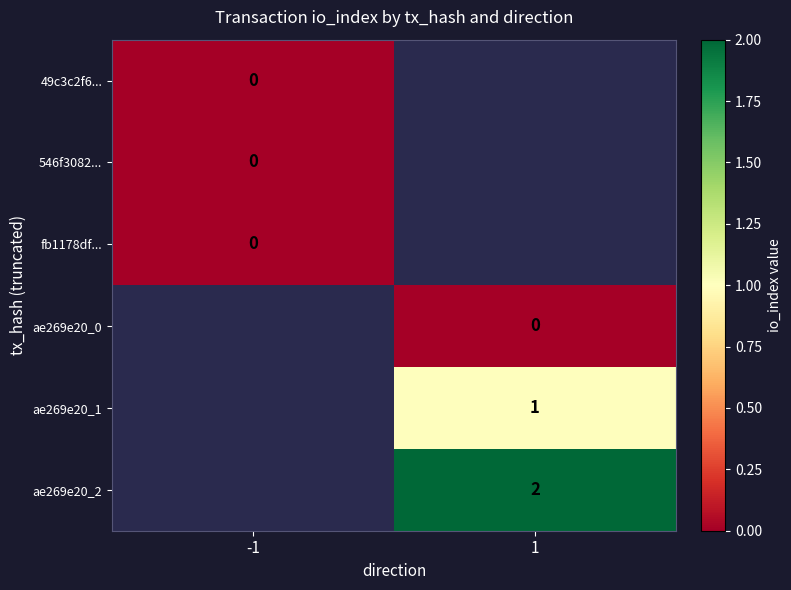

The ae269e20_1 series shows 1 at 1. True or false?

True